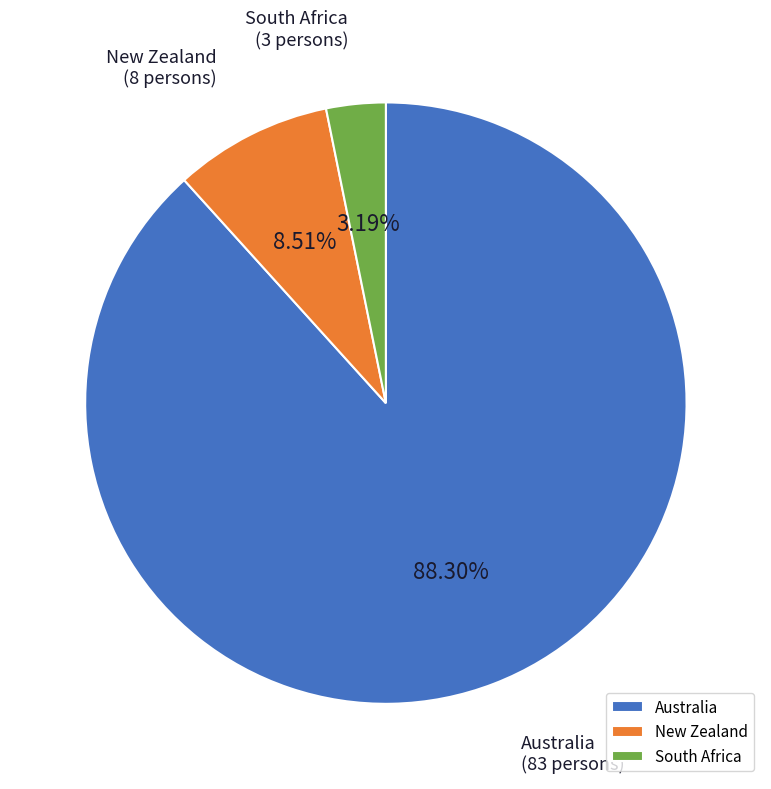

Rank the categories by value from highest to lowest.

Australia, New Zealand, South Africa